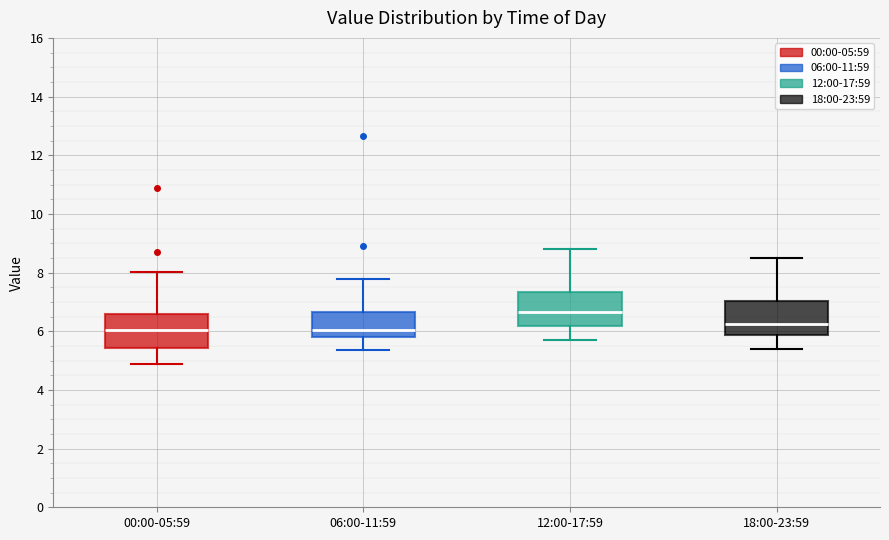

Where does the upper whisker of the box for 12:00-17:59 end on the y-axis? The values are not printed on the chart, so give them approximately, as read against the axis.

8.8